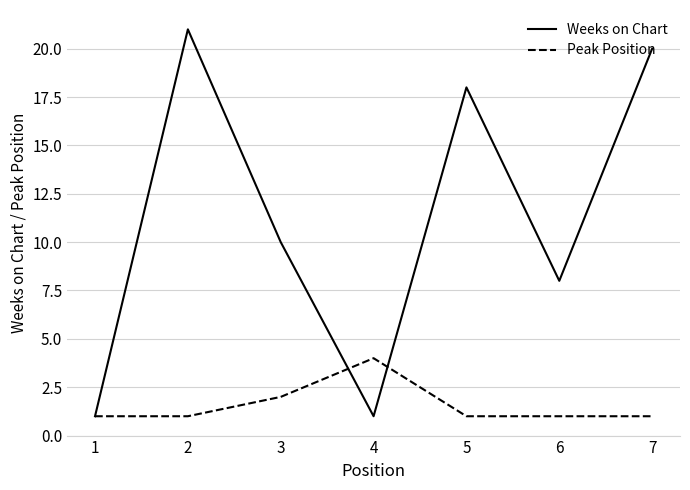

Is this an area chart (filled region under the line)?

No